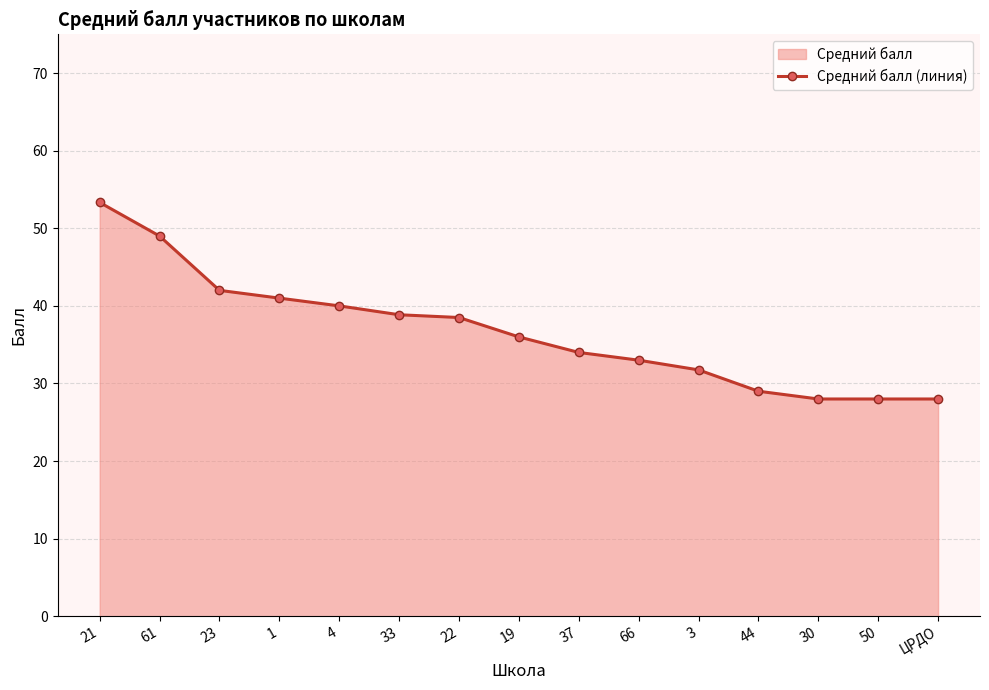

What position from the right is 50?

2